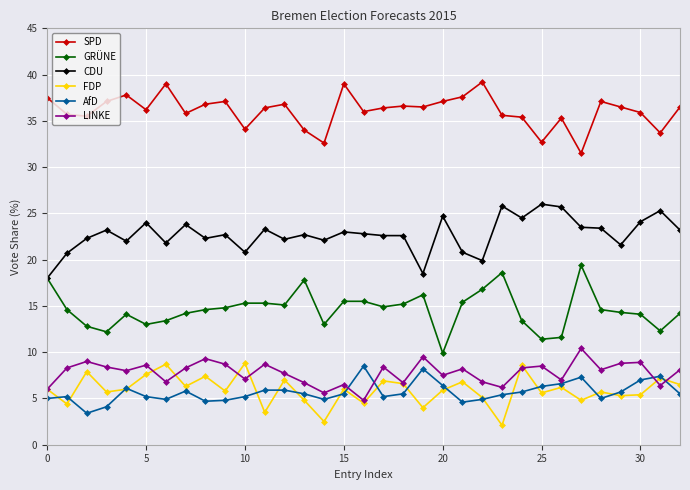

True or false: LINKE has more than 1 points higher than both neighbors.

True